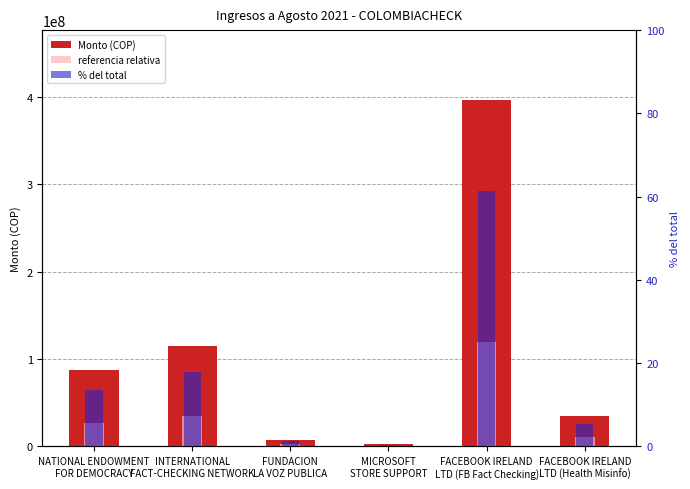

Are the bars horizontal?

No